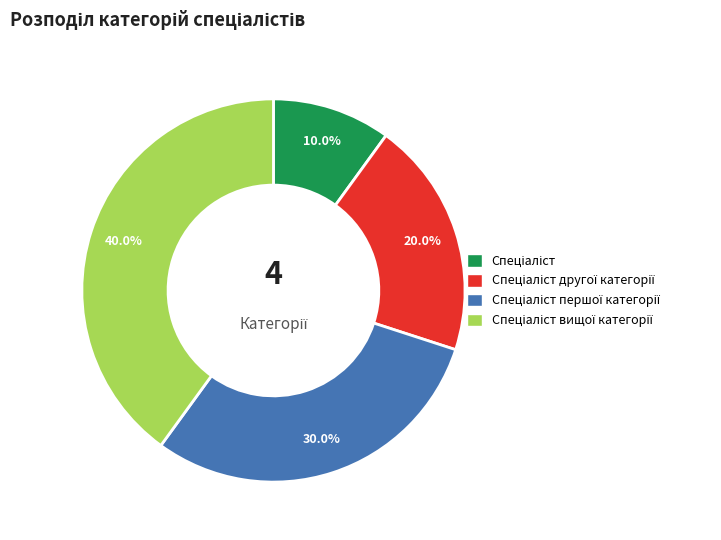

Is there a majority slice in this chart?

No